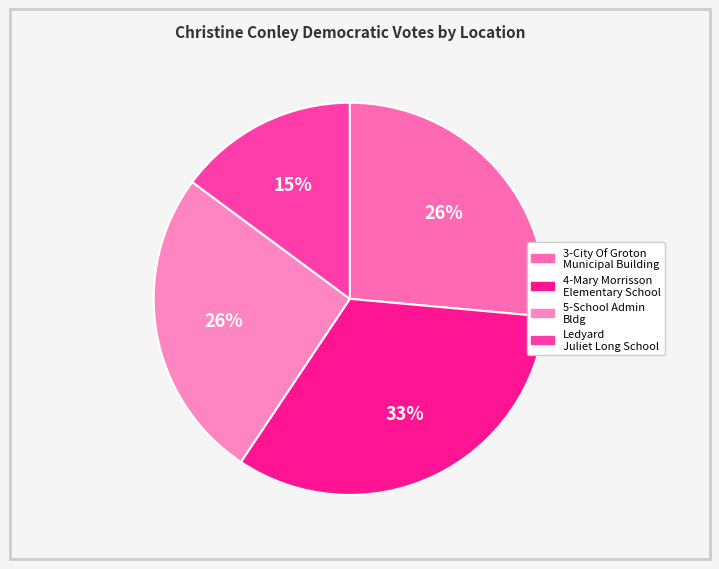

Which slice is the smallest?

Ledyard-3-Juliet Long School